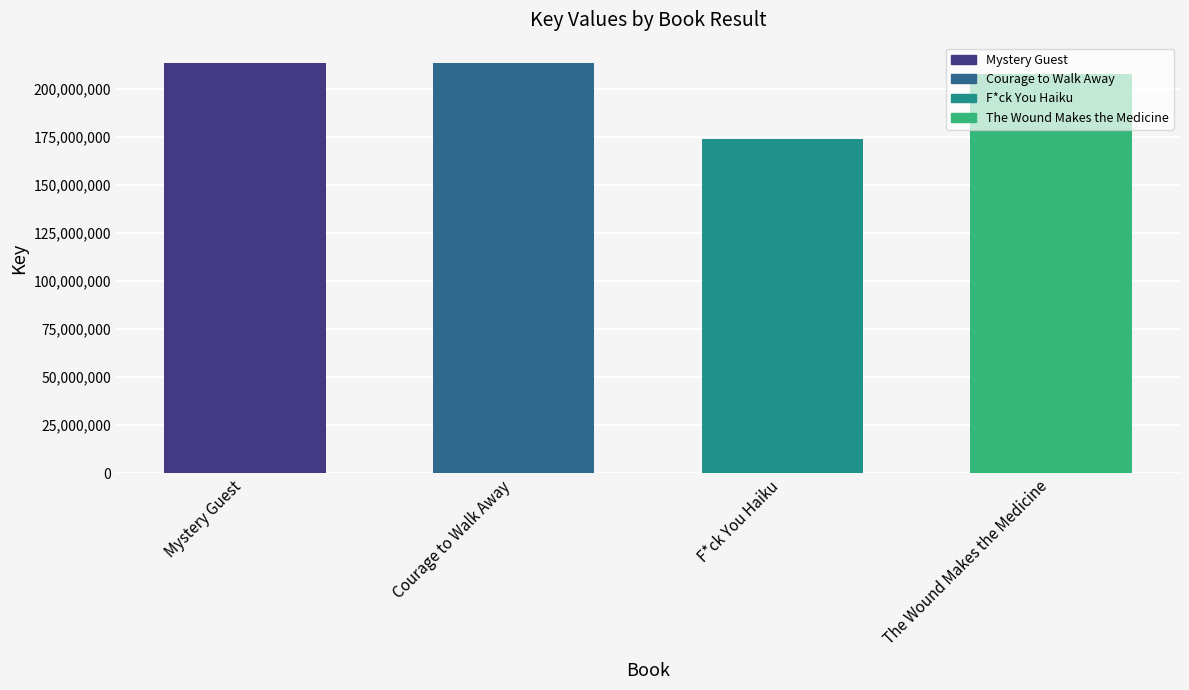

Between The Wound Makes the Medicine and F*ck You Haiku, which is larger?

The Wound Makes the Medicine